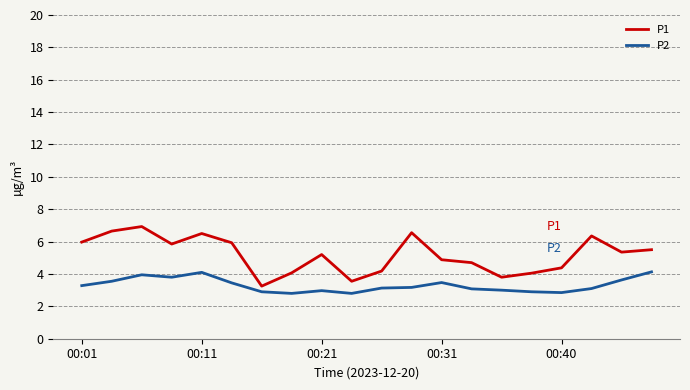

True or false: P1 and P2 intersect in this chart.

False